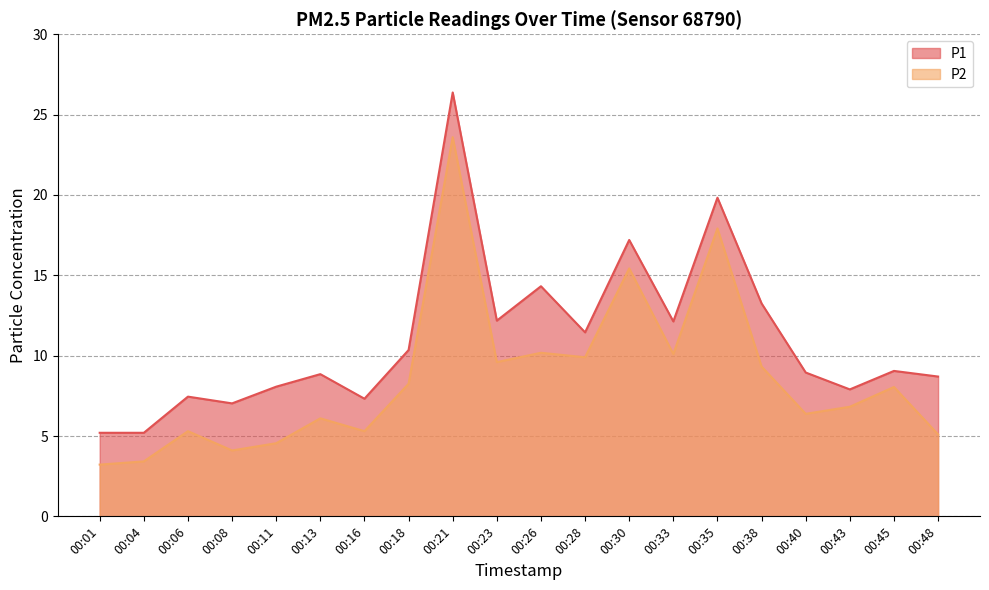

The value of P2 at 00:33 is 10.1. True or false?

True